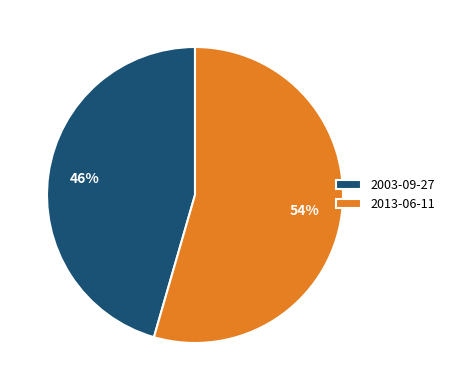

Does 2003-09-27 account for over 50% of the chart?

No